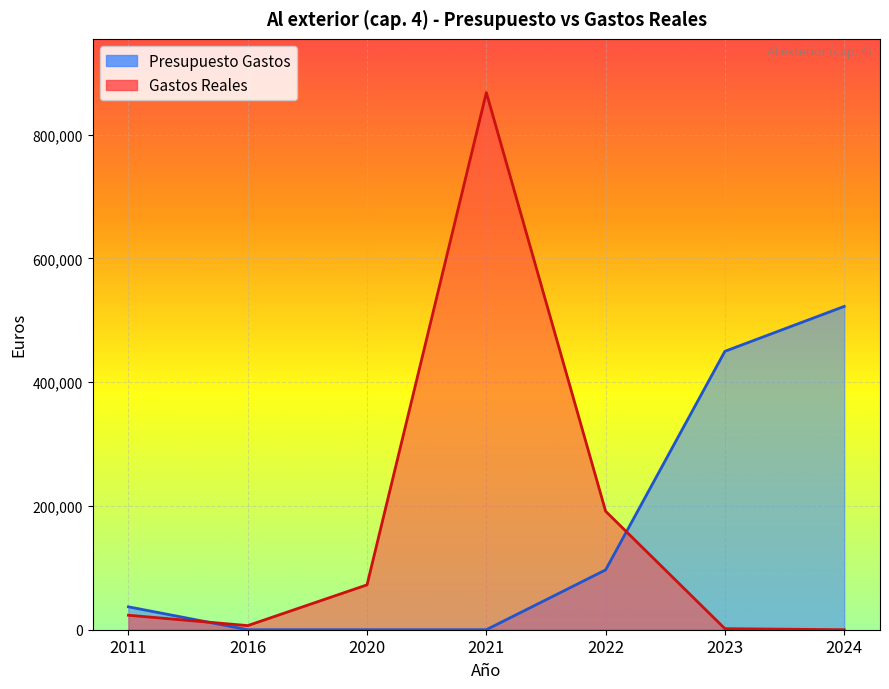

What is the maximum value shown in the chart?

868149.3